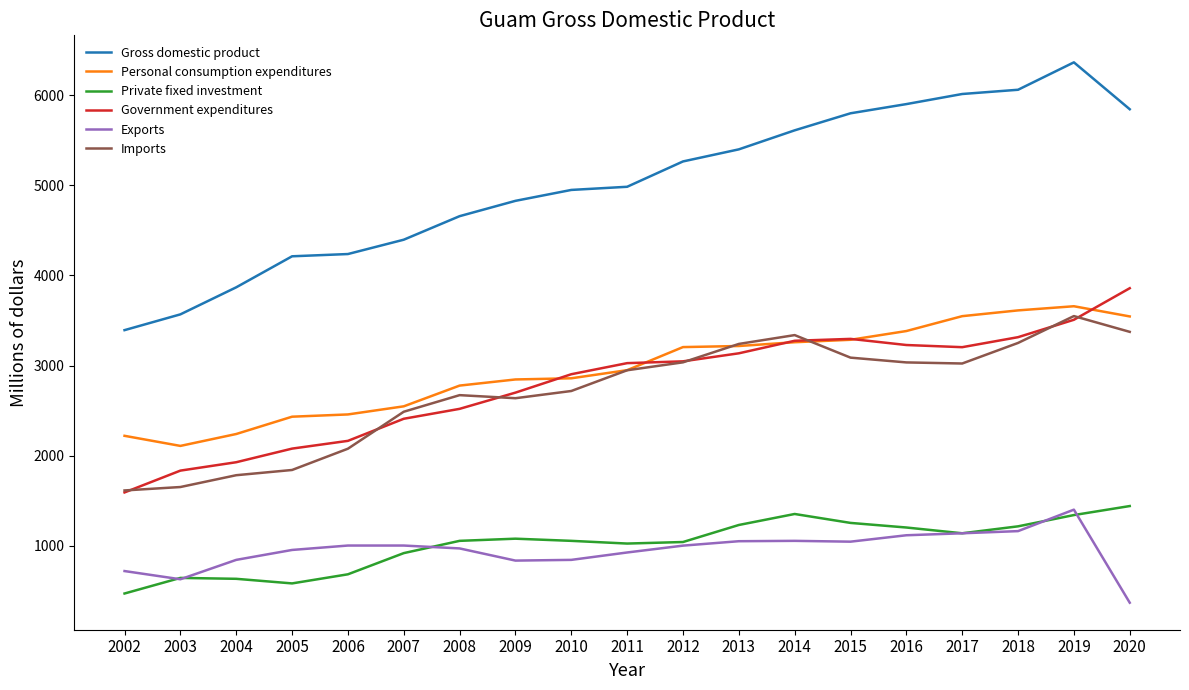

Is it true that Personal consumption expenditures equals 2549 at 2007?

True